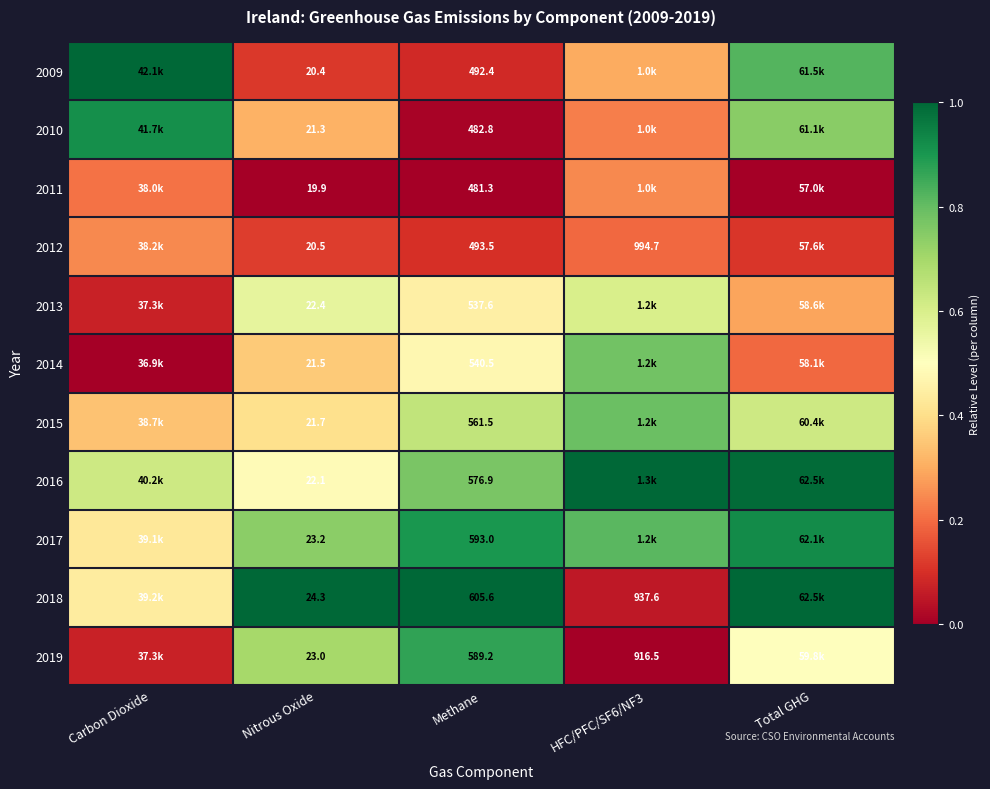

Is the value of 2011 at Methane greater than the value of 2013 at Methane?

No